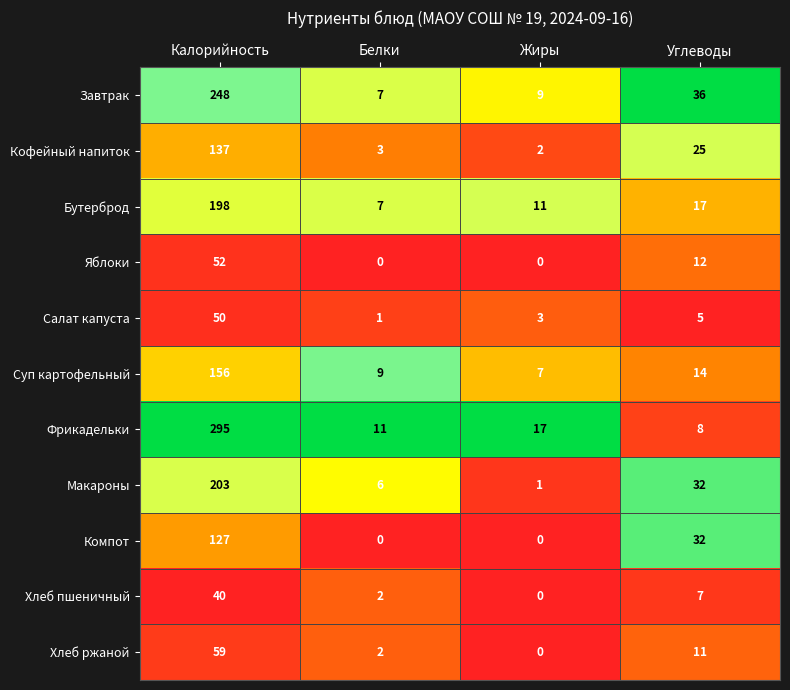

Is it true that Хлеб пшеничный equals 2 at Белки?

True